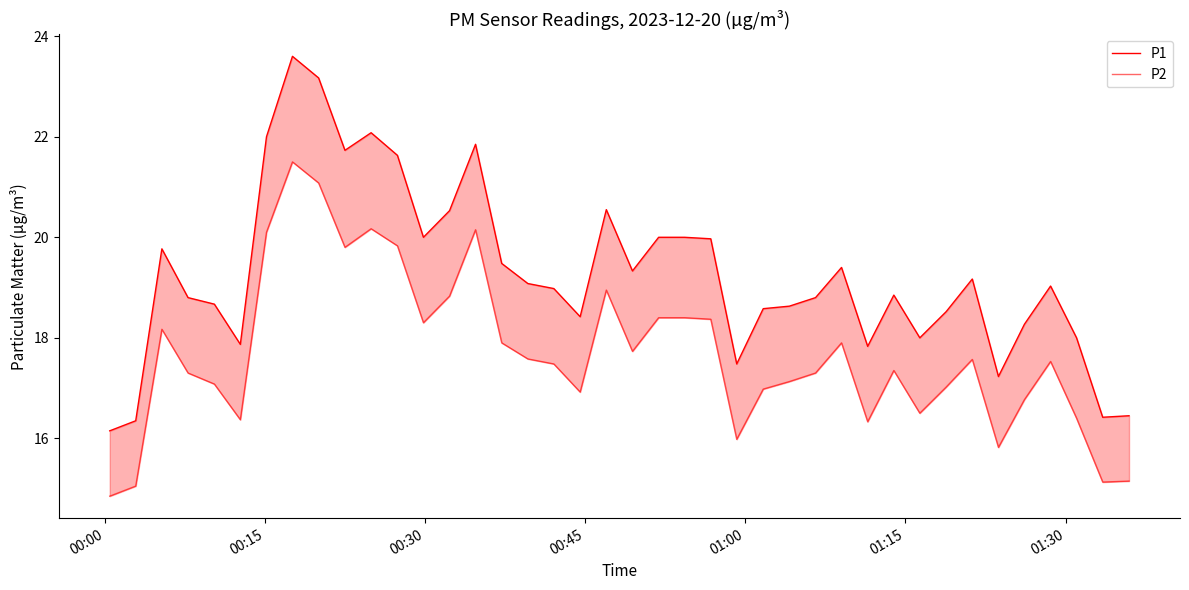

Is the value of P1 at 00:15 greater than the value of P2 at 28?

No